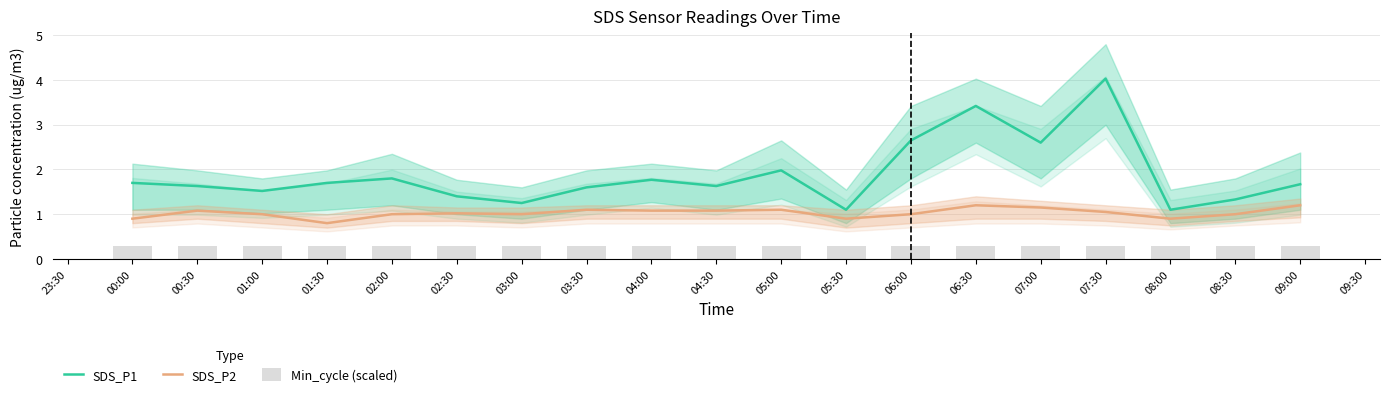

True or false: SDS_P1 has a value of 4.4 at 06:00.

False